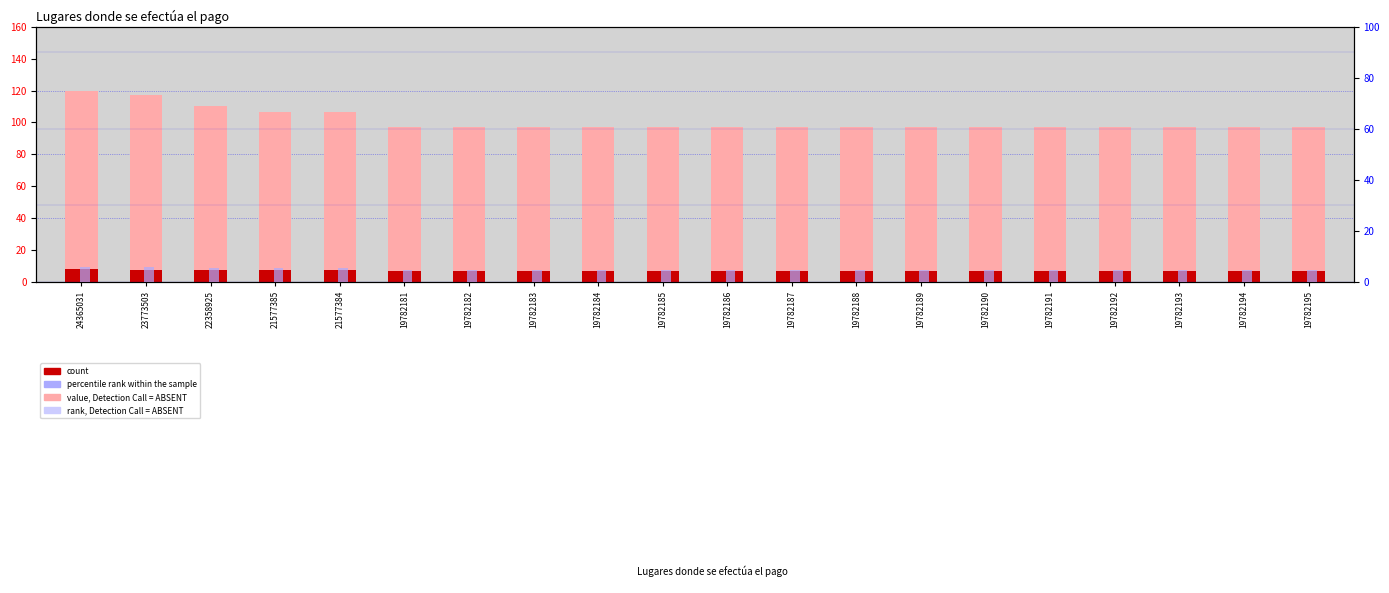

Count the number of data series in this chart.

3